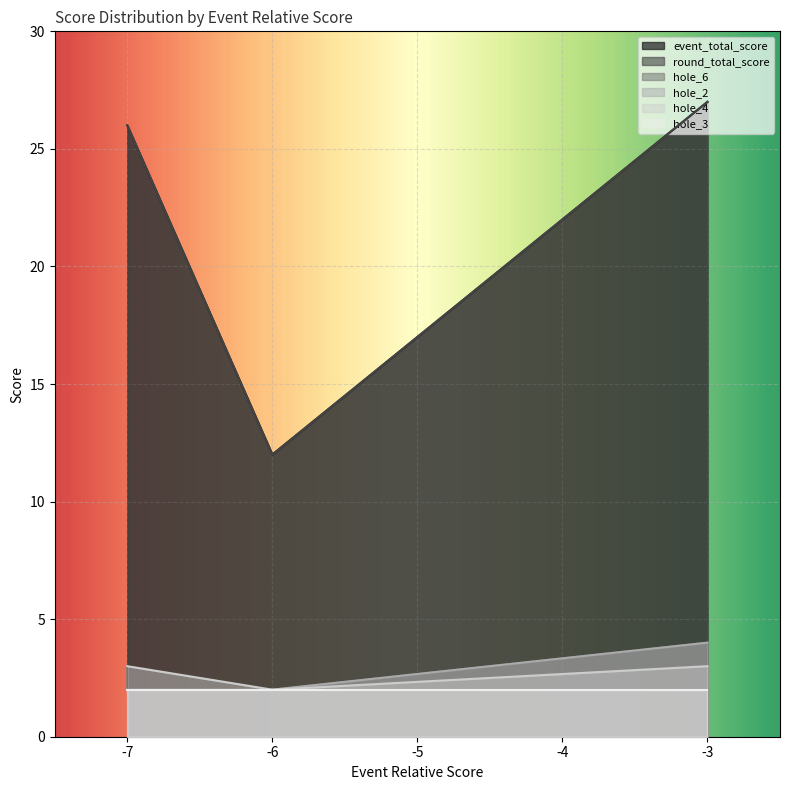

What is the average value of the hole_2 series?

2